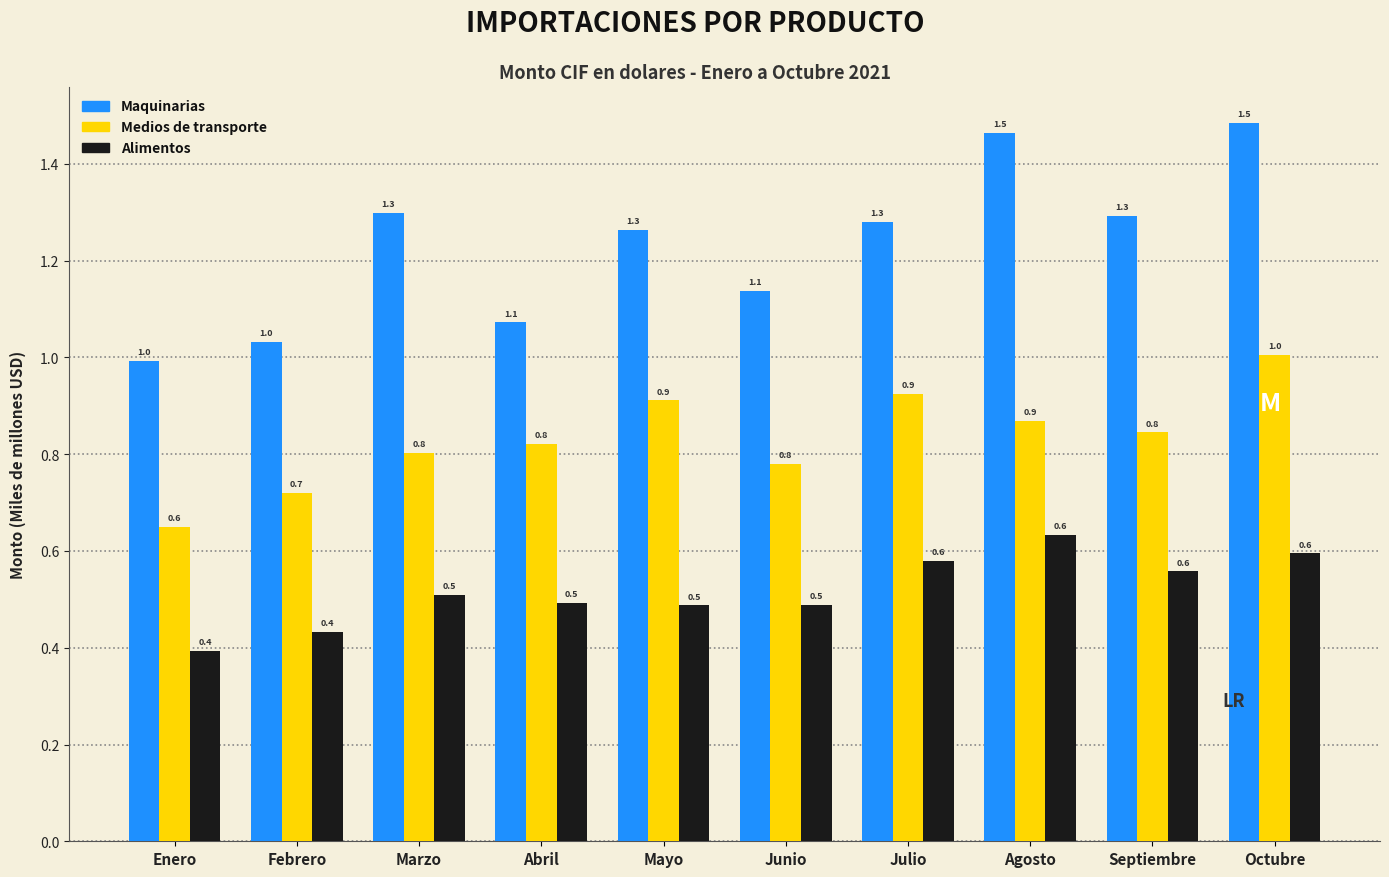

Reading left to right, transcribe all the data shown in this chart.

Maquinarias: 1.0	1.0	1.3	1.1	1.3	1.1	1.3	1.5	1.3	1.5
Medios de transporte: 0.6	0.7	0.8	0.8	0.9	0.8	0.9	0.9	0.8	1.0
Alimentos: 0.4	0.4	0.5	0.5	0.5	0.5	0.6	0.6	0.6	0.6